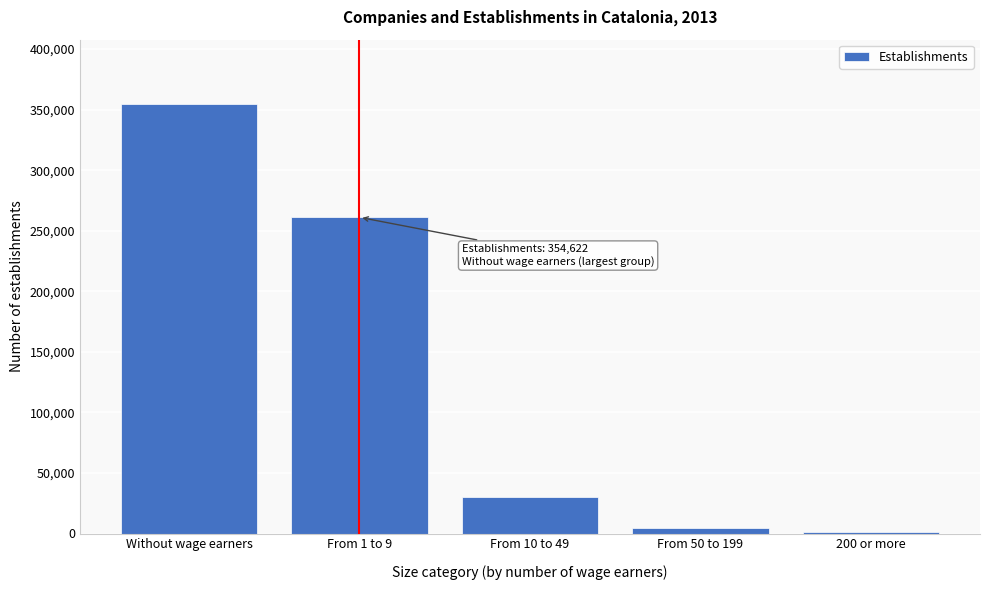

Reading right to left, what are all the values shown in this chart?

200 or more=953	From 50 to 199=4730	From 10 to 49=30123	From 1 to 9=261105	Without wage earners=354622